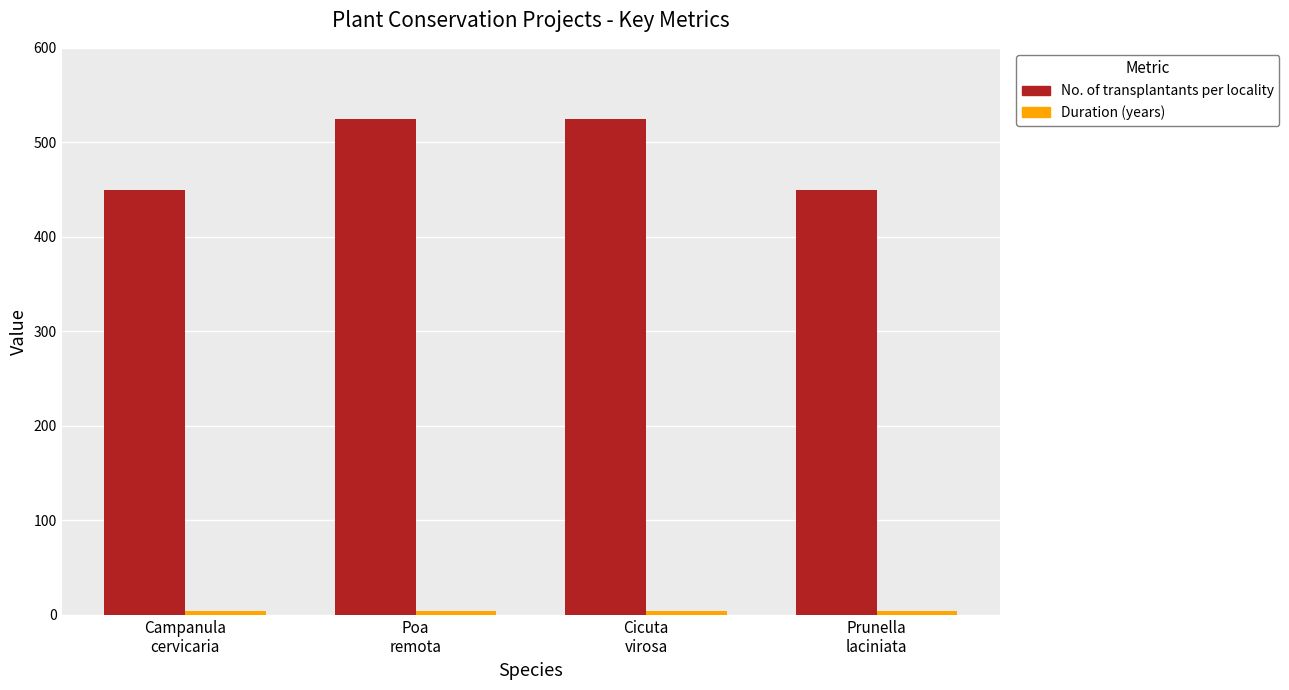

What is the lowest value of the No. of transplantants per locality series?

450